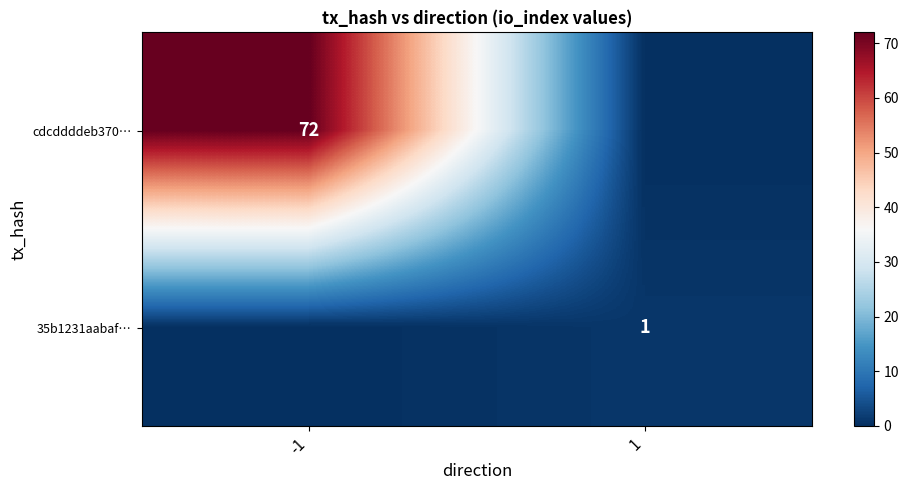

The 35b1231aabaf… series shows 1 at 1. True or false?

True